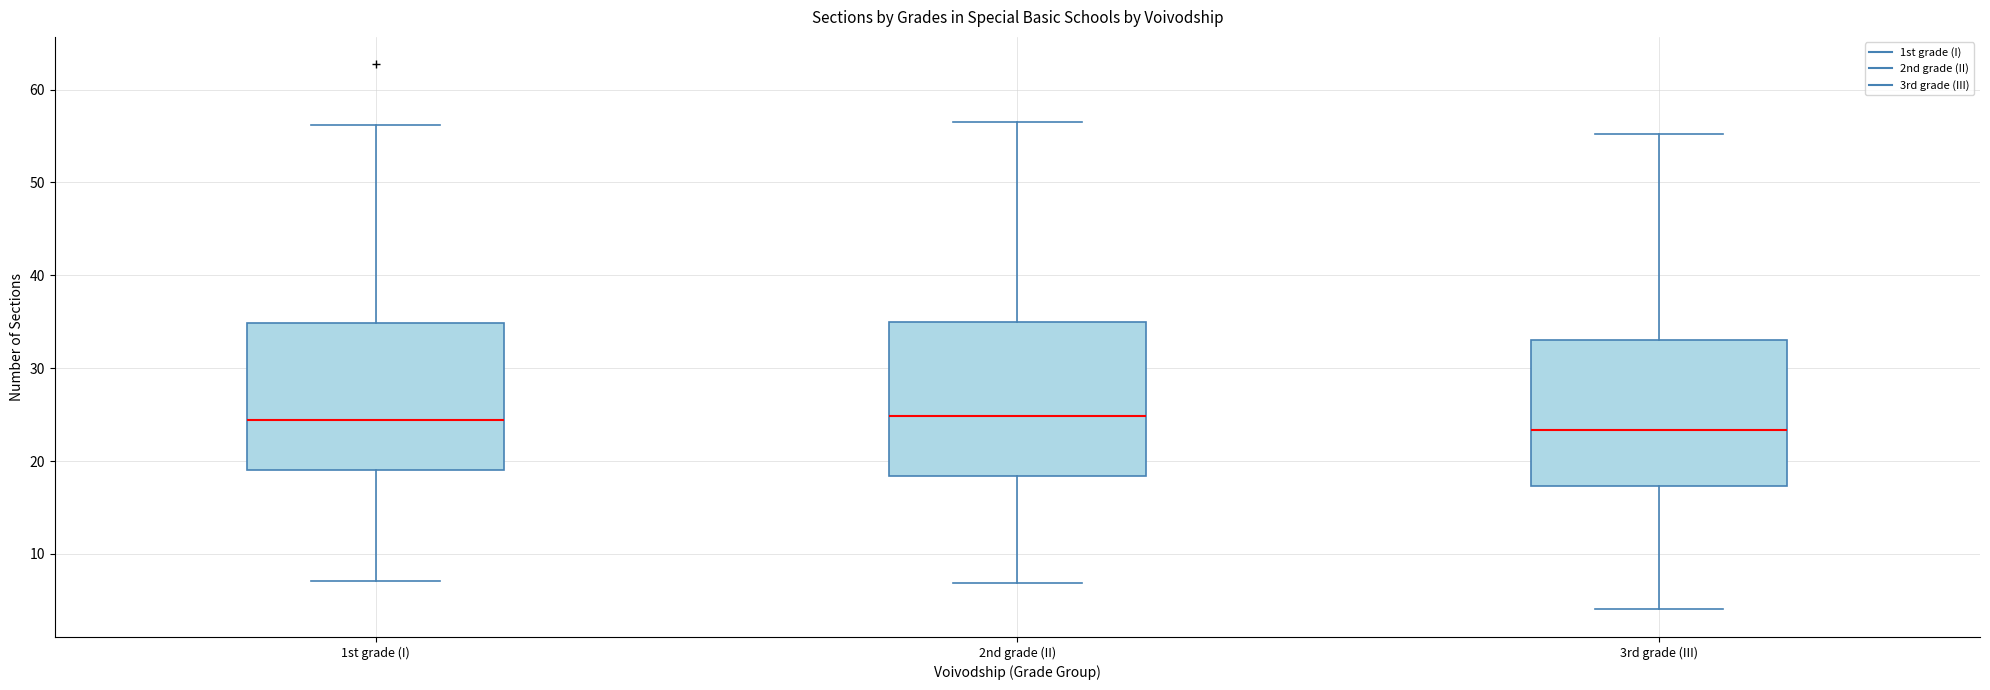

Reading left to right, transcribe this box plot: for each box, give where its median line is, the range the box spans, and where its two whiskers end, as read against the y-axis. The values are not printed on the chart, so give them approximately, as read against the axis.

1st grade (I): median 24, box 19 to 35, whiskers 7 to 56
2nd grade (II): median 25, box 18 to 35, whiskers 7 to 57
3rd grade (III): median 23, box 17 to 33, whiskers 4 to 55